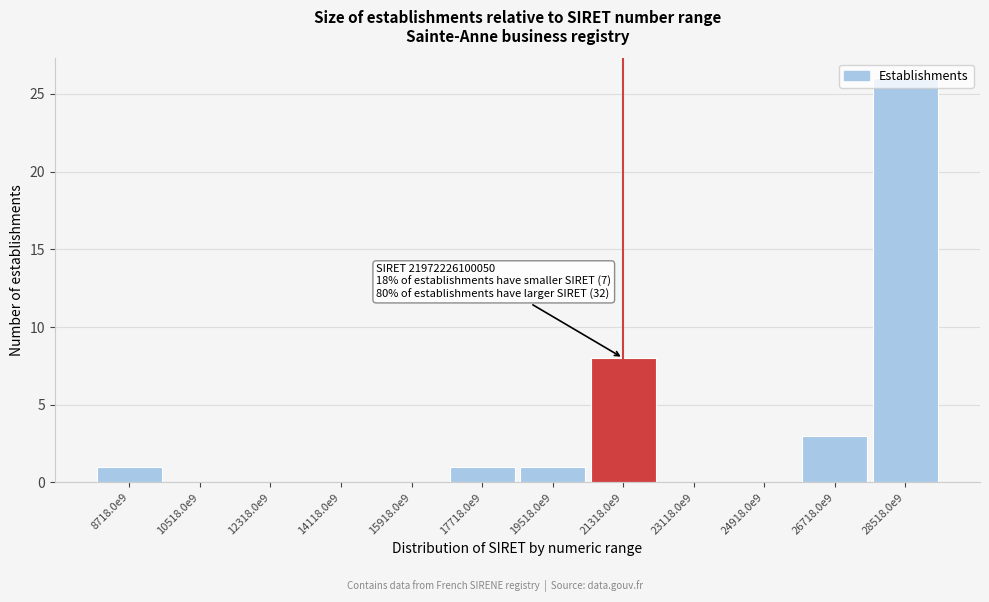

What is the sum of all values?

40